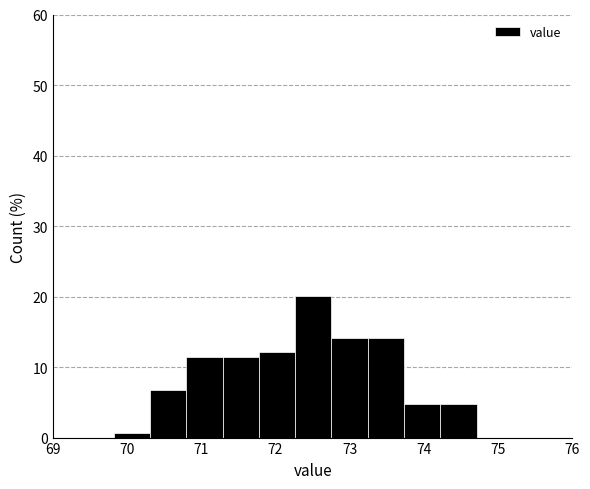

Reading left to right, transcribe this chart: for each bar, give the range it covers on the x-axis and its height. Neither the bar edges nor the heights are printed on the chart, so give them approximately, as read against the axes.

69.8 to 70.3: under 1
70.3 to 70.8: 7
70.8 to 71.3: 11
71.3 to 71.8: 11
71.8 to 72.3: 12
72.3 to 72.8: 20
72.8 to 73.2: 14
73.2 to 73.7: 14
73.7 to 74.2: 5
74.2 to 74.7: 5